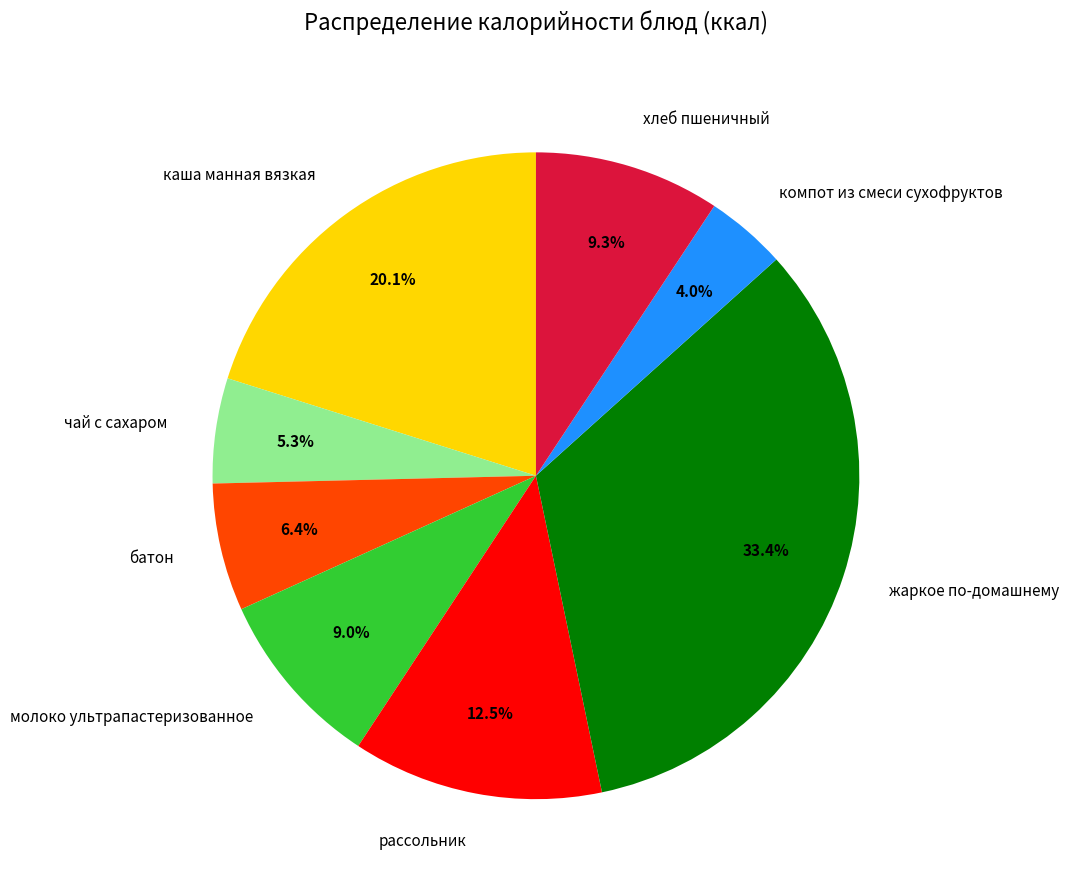

Does компот из смеси сухофруктов account for over 50% of the chart?

No